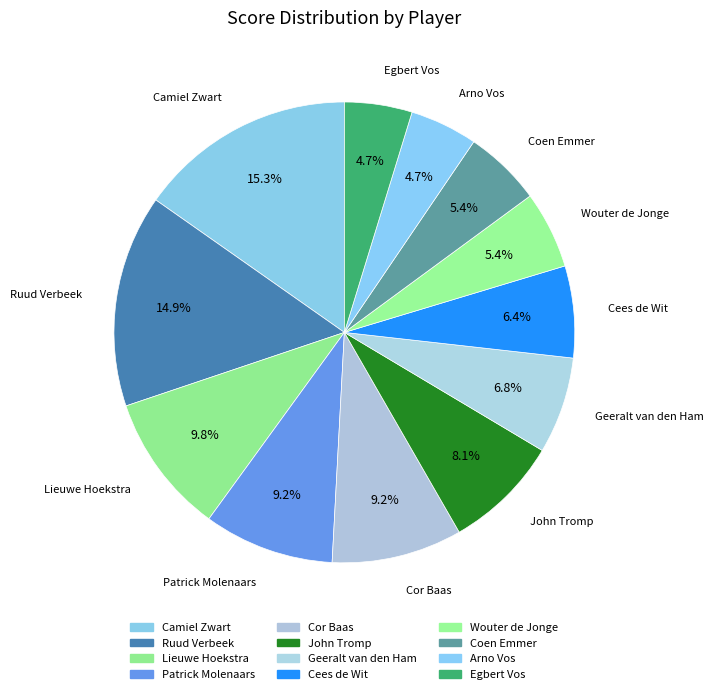

Rank the categories by value from lowest to highest.

Arno Vos, Egbert Vos, Wouter de Jonge, Coen Emmer, Cees de Wit, Geeralt van den Ham, John Tromp, Patrick Molenaars, Cor Baas, Lieuwe Hoekstra, Ruud Verbeek, Camiel Zwart